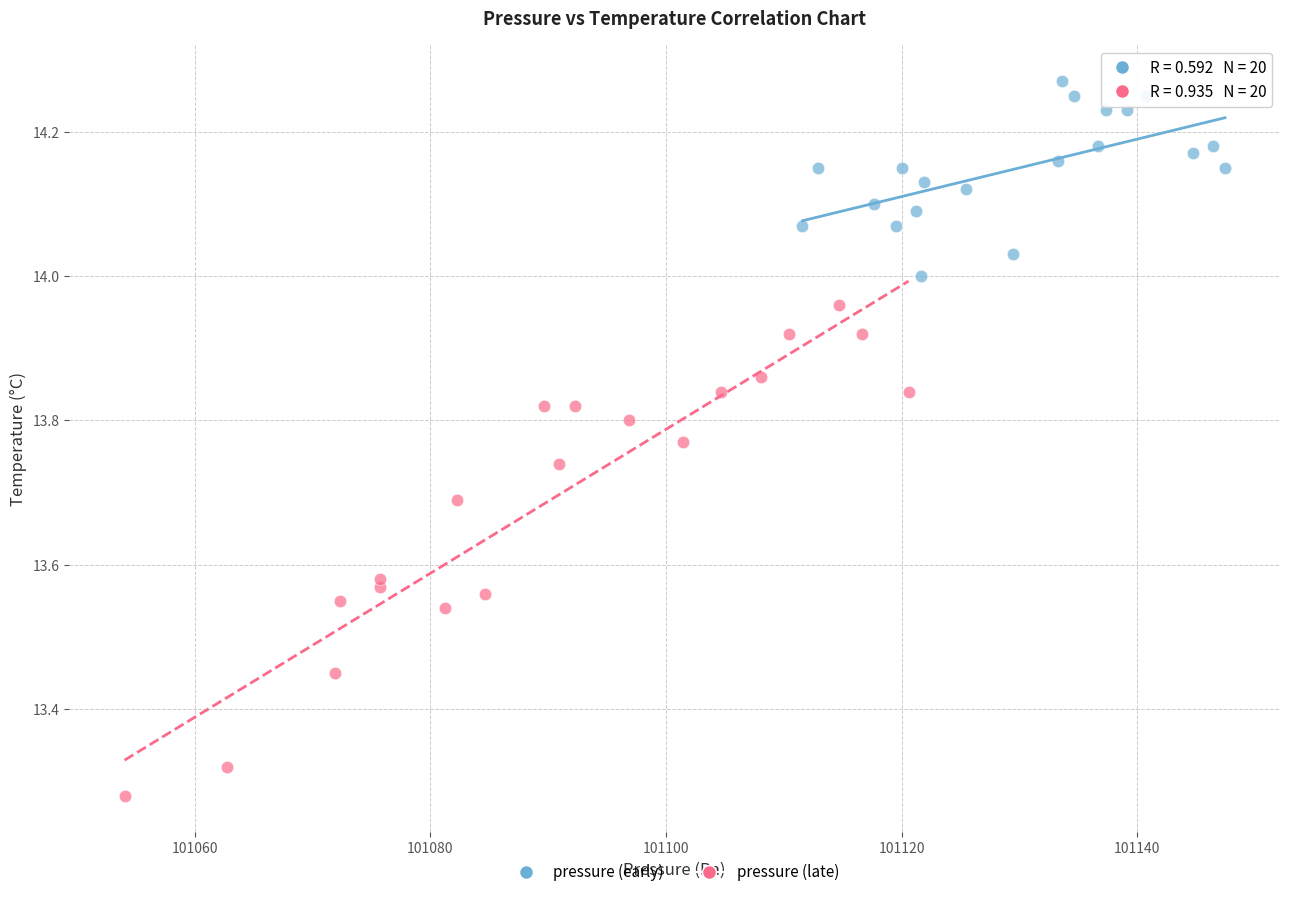

What are all the series names shown in the legend?

pressure (early), pressure (late)